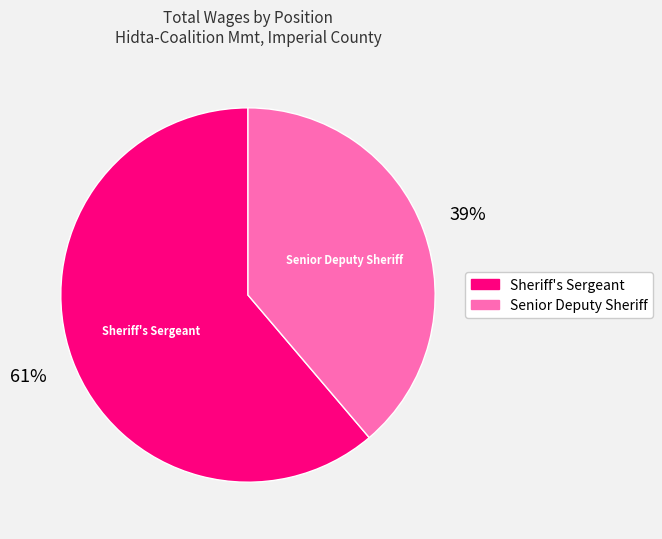

Which category has the biggest portion of the pie?

Sheriff's Sergeant